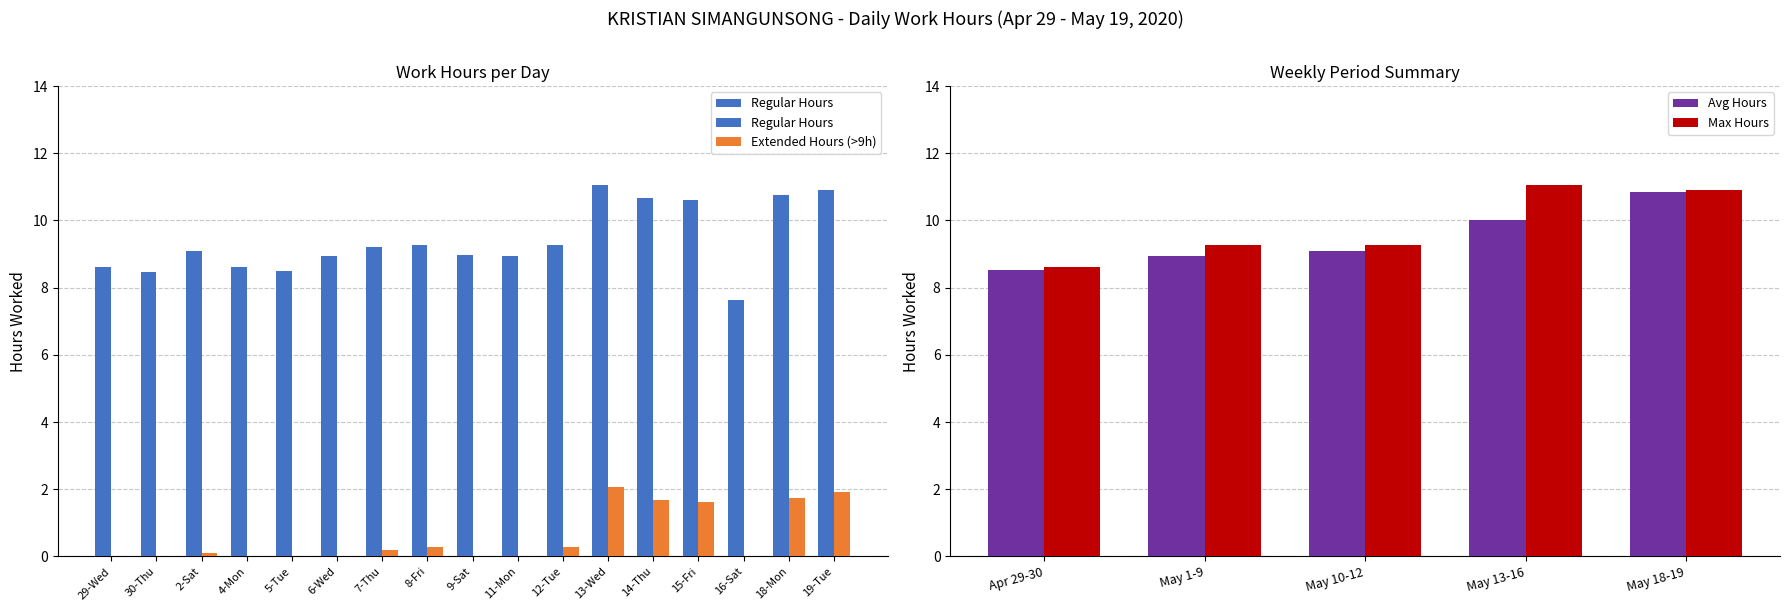

What is the ratio of the value at 6-Wed to the value at 30-Thu?

1.1